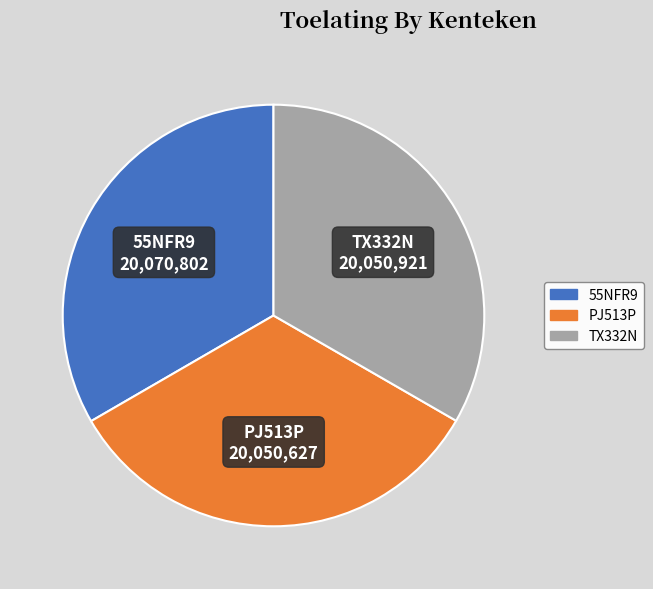

True or false: TX332N accounts for 33% of the total.

True